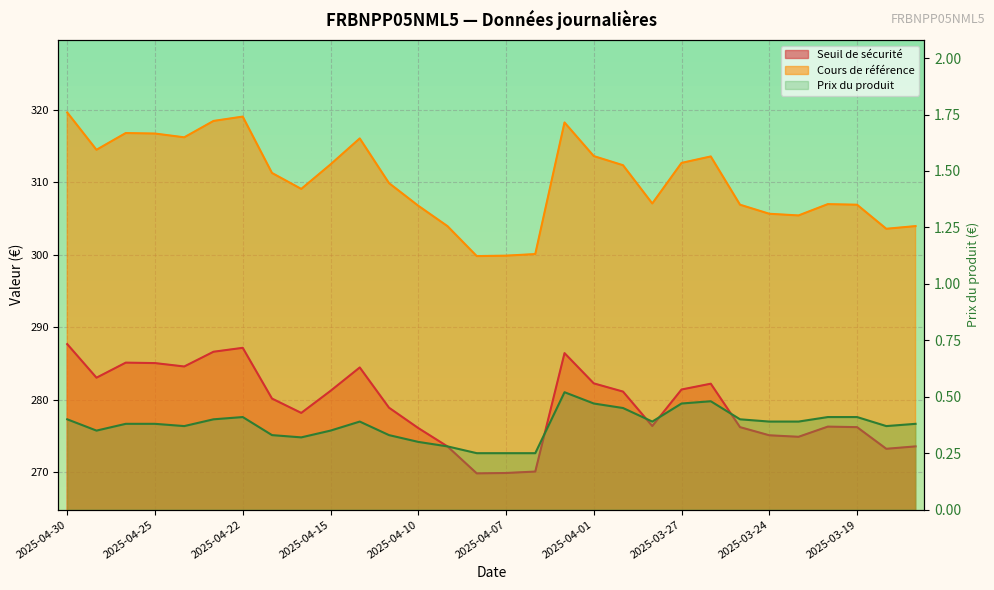

At how many categories does at least one series exceed 33?

30